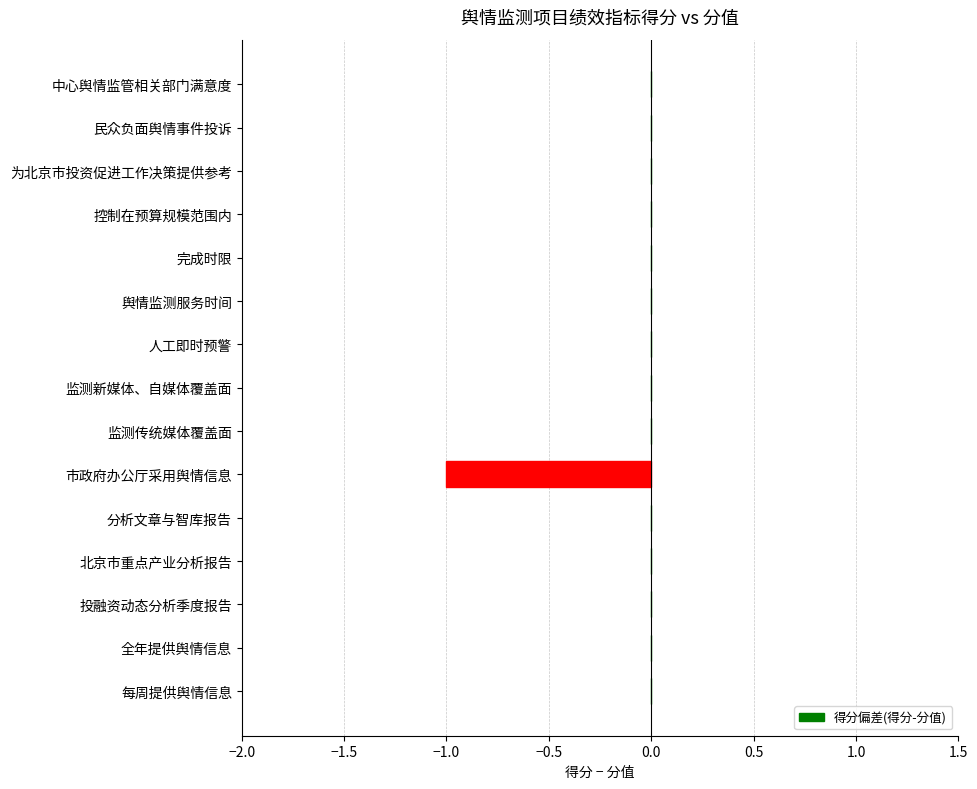

Are the bars horizontal?

Yes